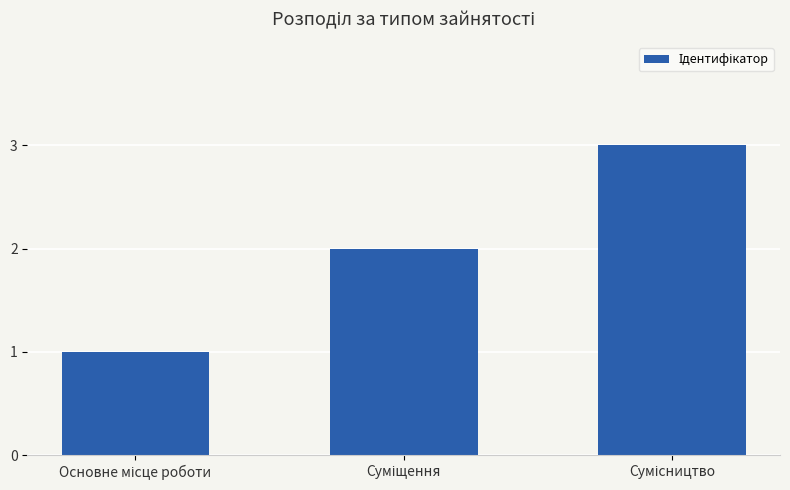

What is the greatest value displayed?

3